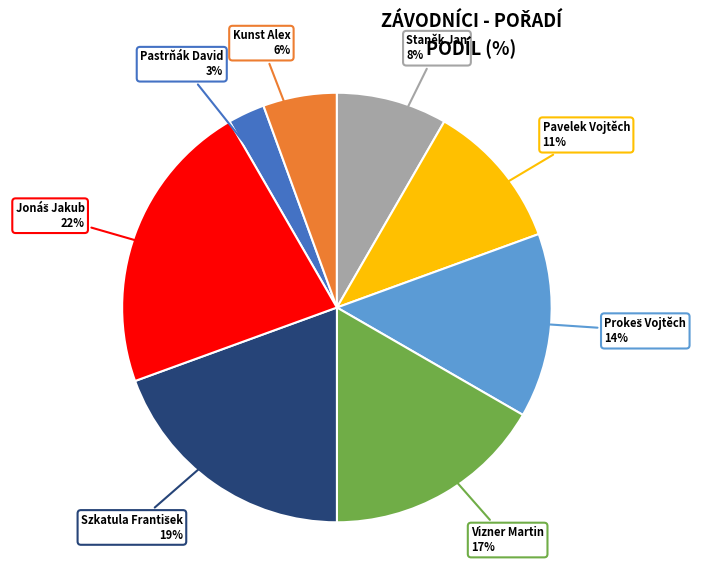

To the nearest percent, what is the difference between the largest and smallest slice percentages?

19%